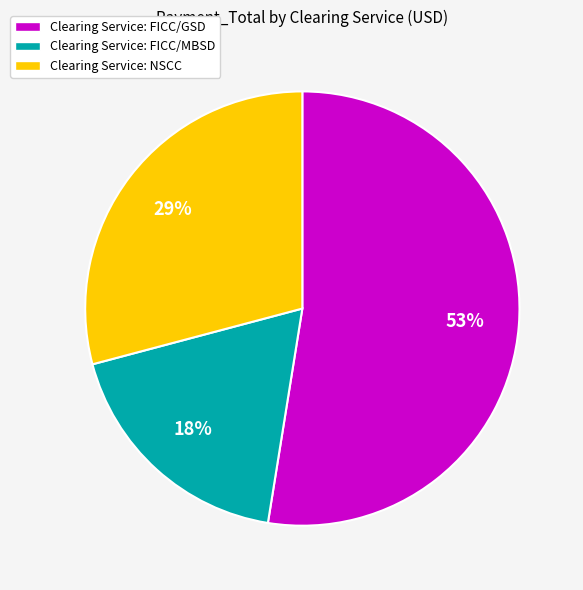

Which has a higher value, Clearing Service: FICC/MBSD or Clearing Service: FICC/GSD?

Clearing Service: FICC/GSD